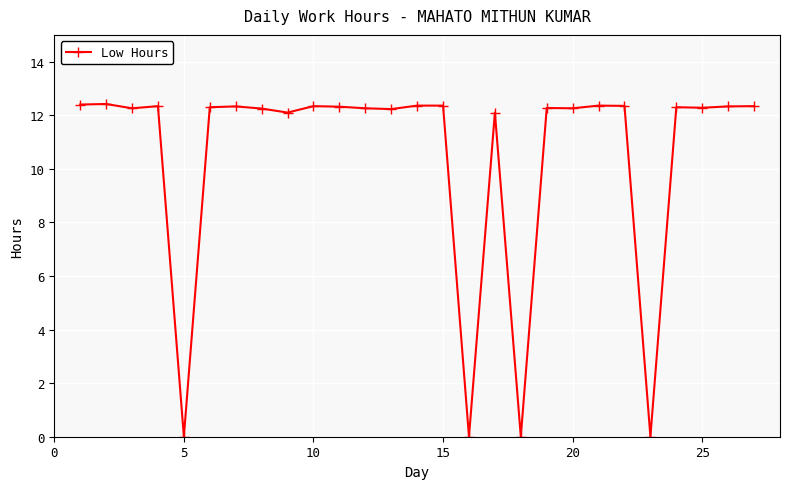

True or false: there are more than 1 points higher than both neighbors.

True